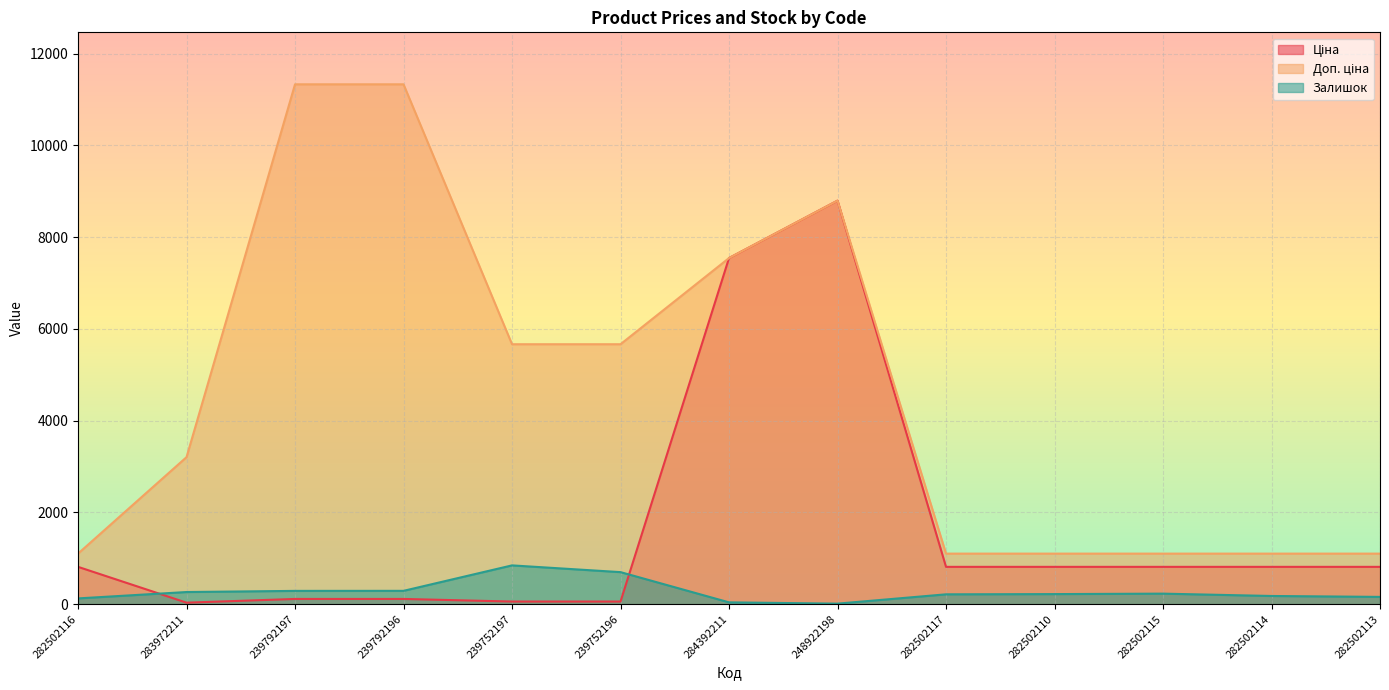

What is the label of the 13th point from the left?

282502113